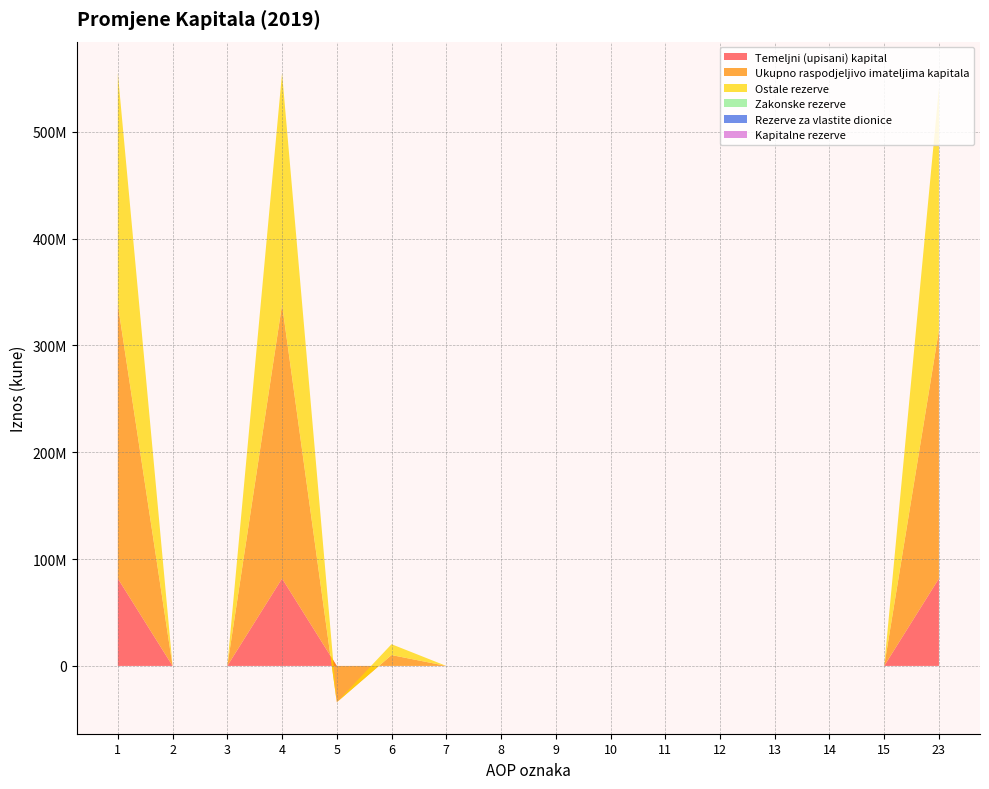

Reading left to right, transcribe all the data shown in this chart.

Temeljni (upisani) kapital: 81833700	0	0	81833700	0	0	0	0	0	0	0	0	0	0	0	81833700
Ukupno raspodjeljivo imateljima kapitala: 256392075	0	0	256392075	-34020119	10167205	0	0	0	0	0	0	0	0	0	232539161
Ostale rezerve: 216708217	0	0	216708217	0	10167205	0	0	0	0	0	0	0	0	0	226875422
Zakonske rezerve: 0	0	0	0	0	0	0	0	0	0	0	0	0	0	0	0
Rezerve za vlastite dionice: 0	0	0	0	0	0	0	0	0	0	0	0	0	0	0	0
Kapitalne rezerve: 0	0	0	0	0	0	0	0	0	0	0	0	0	0	0	0